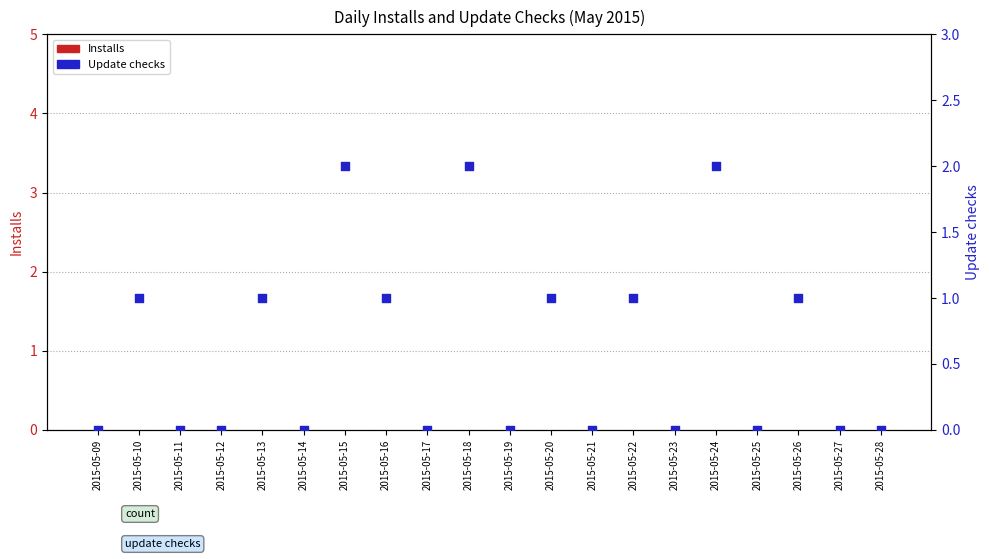

Is the value of Installs at 2015-05-17 greater than the value of Update checks at 2015-05-17?

No